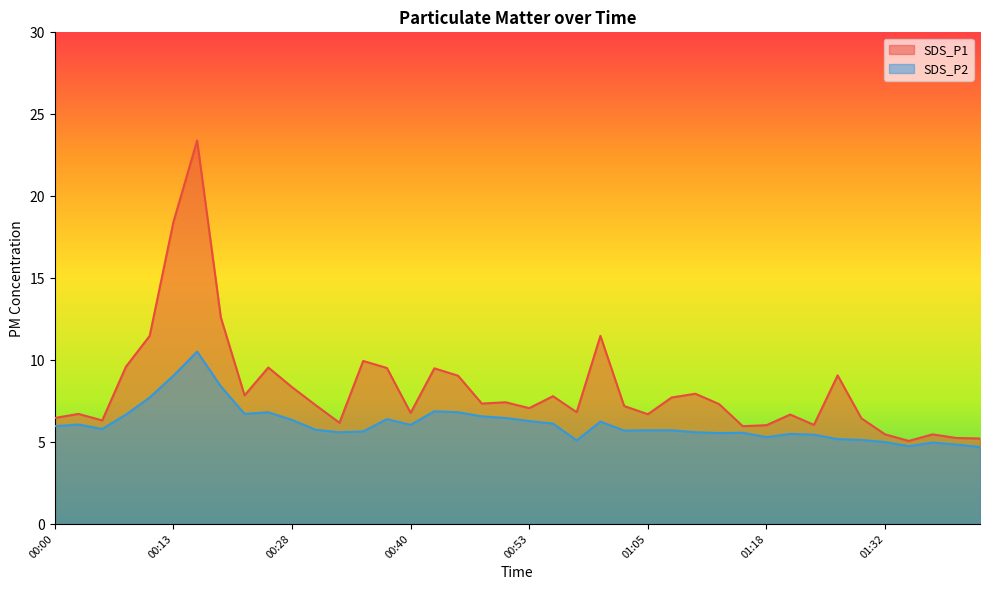

True or false: SDS_P2 and SDS_P1 cross at least once.

False